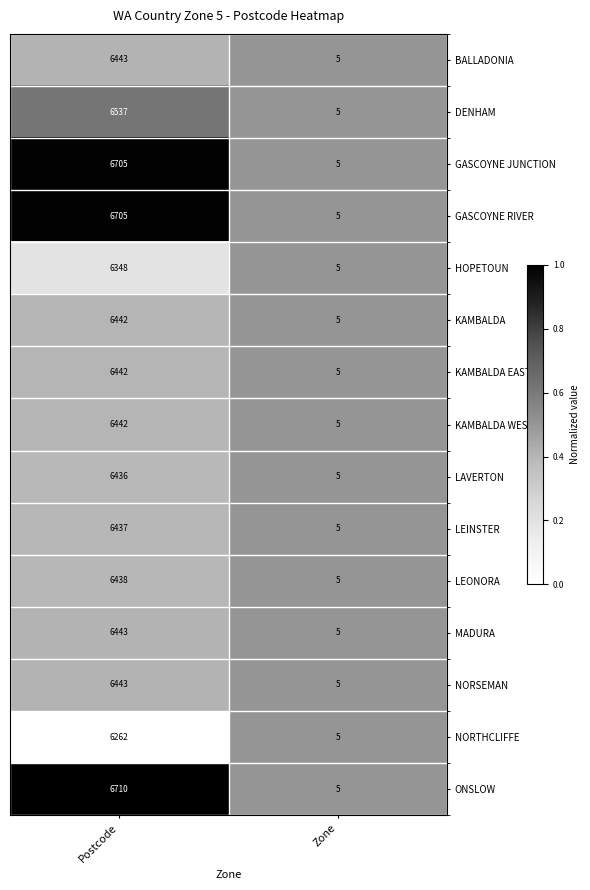

What is the total value across all series at Postcode?

97233